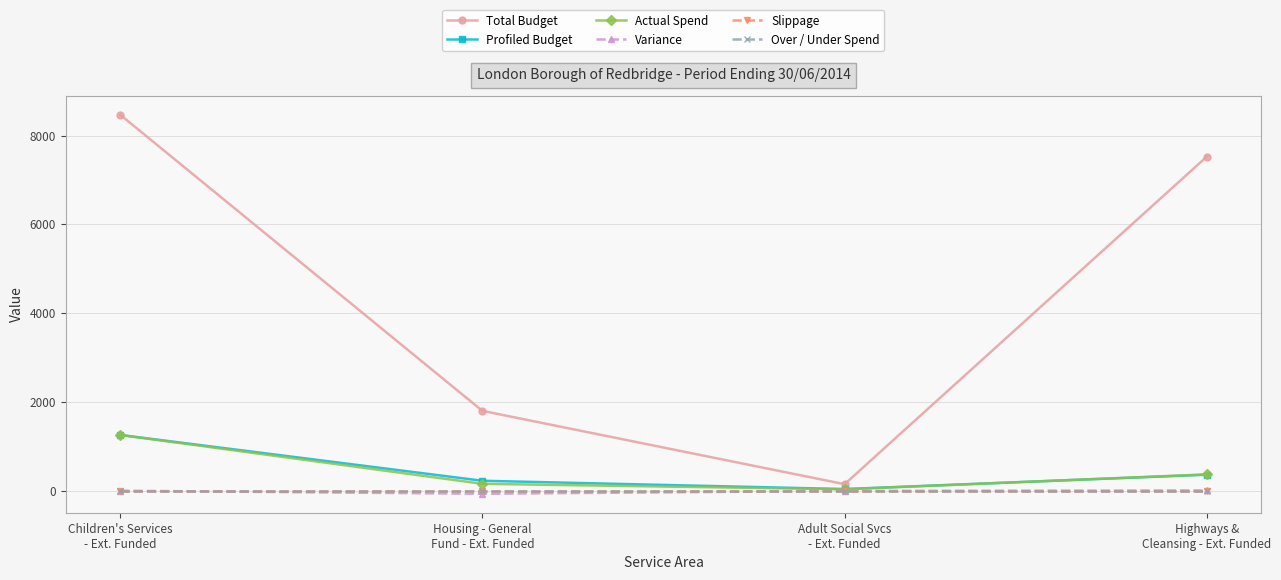

What is the difference between the second highest and minimum values in the Total Budget series?

7380